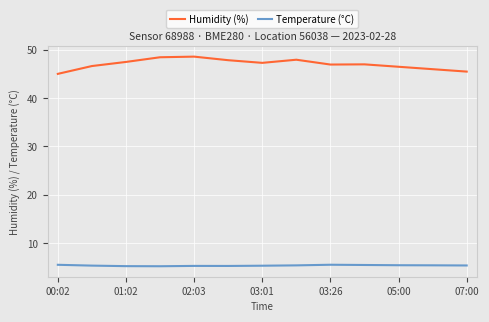

True or false: Temperature (°C) and Humidity (%) cross at least once.

False